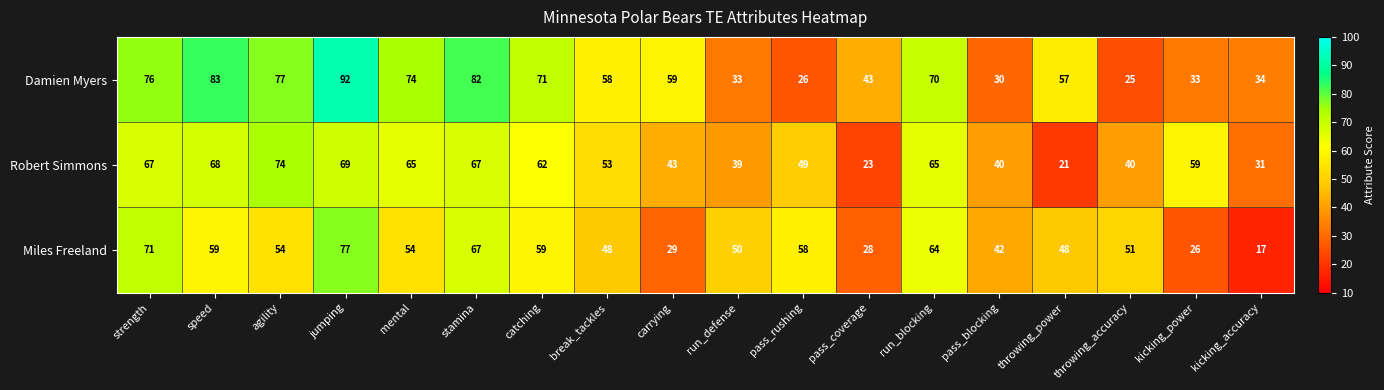

What is the minimum value shown in the chart?

17